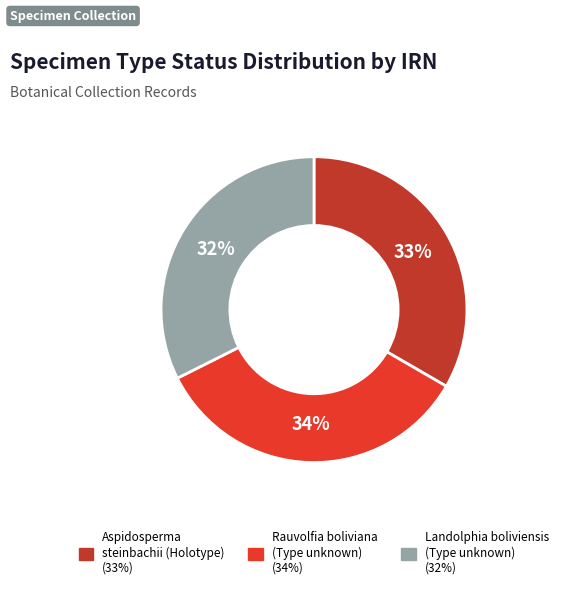

Which has a higher value, Landolphia boliviensis (Type unknown) or Aspidosperma steinbachii (Holotype)?

Aspidosperma steinbachii (Holotype)